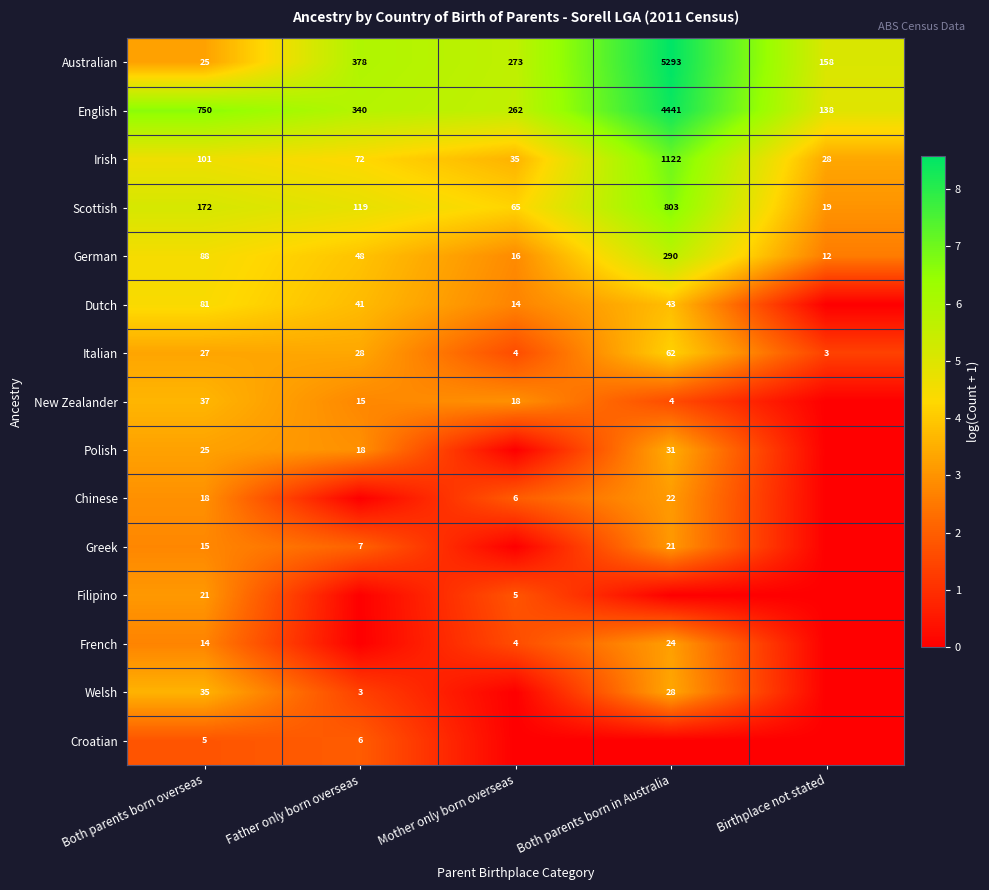

Between Birthplace not stated and Mother only born overseas, which is larger?

Mother only born overseas